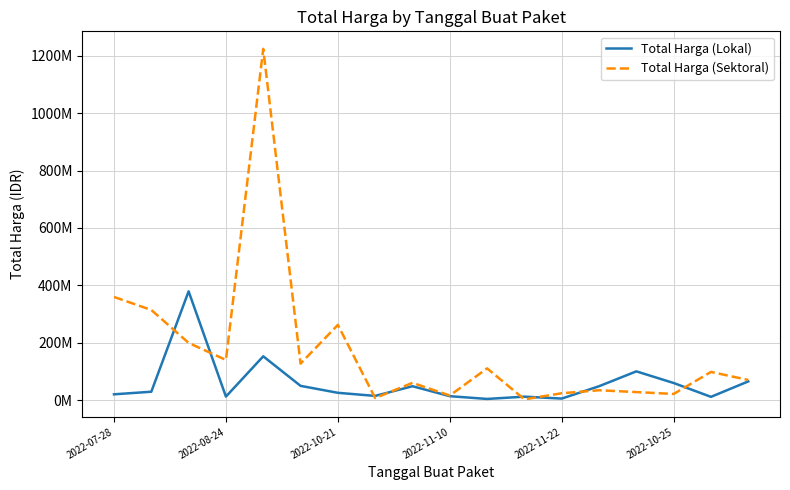

What is the value of the Total Harga (Lokal) point at the 13th from the left?

5093000